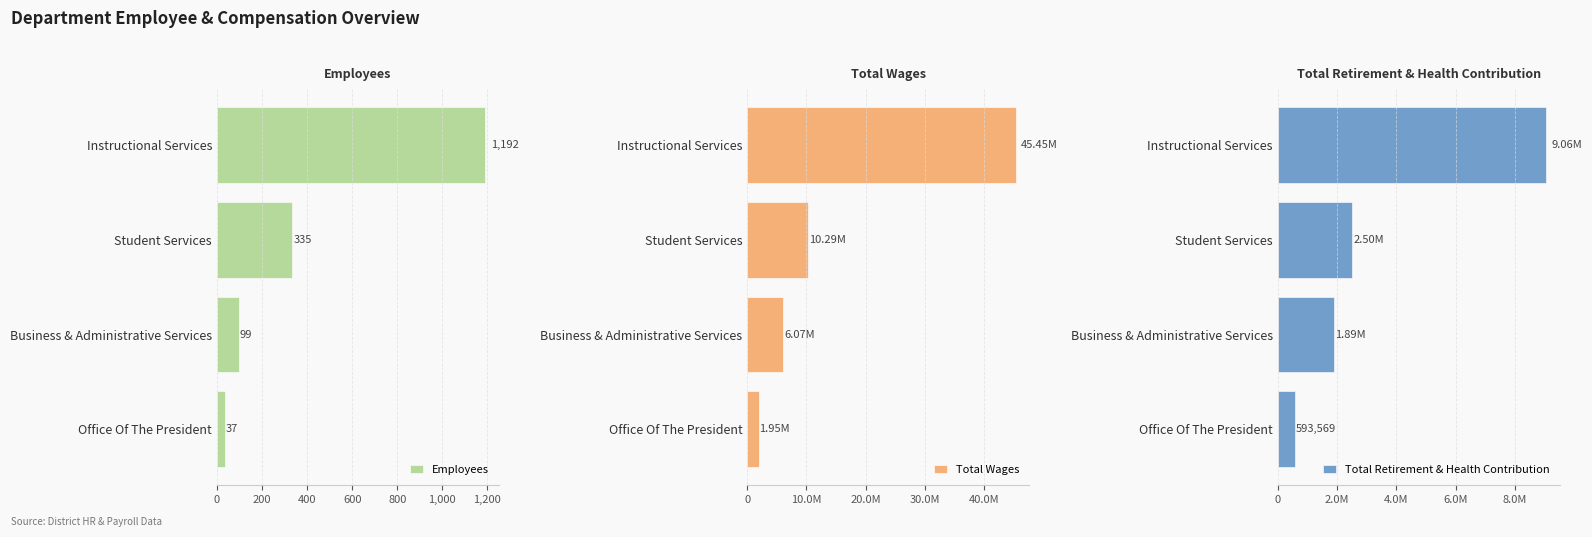

Is it true that Employees equals 335 at Student Services?

True